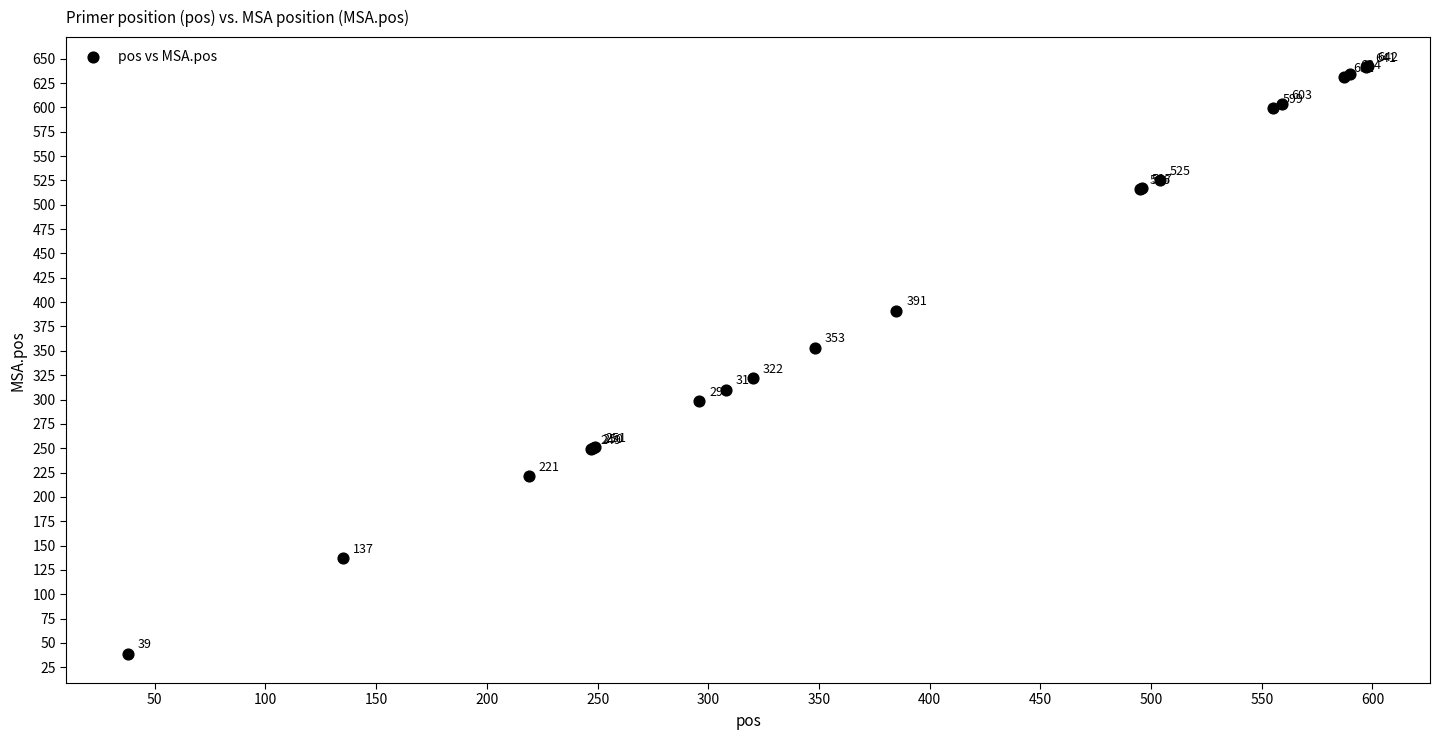

What Y value in the scatter plot is closest to 340?

353